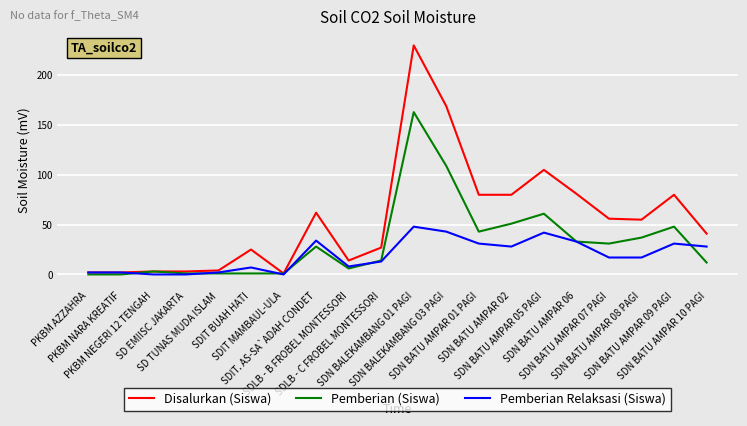

Which series has the widest spread of values?

Disalurkan (Siswa)